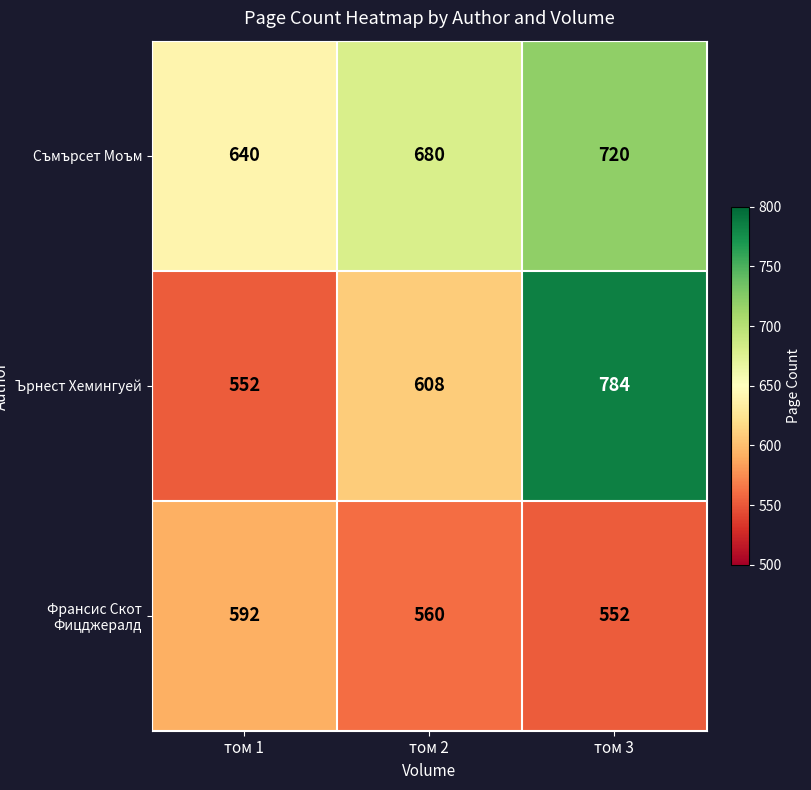

What is the spread (max minus min) of values at том 2?

120